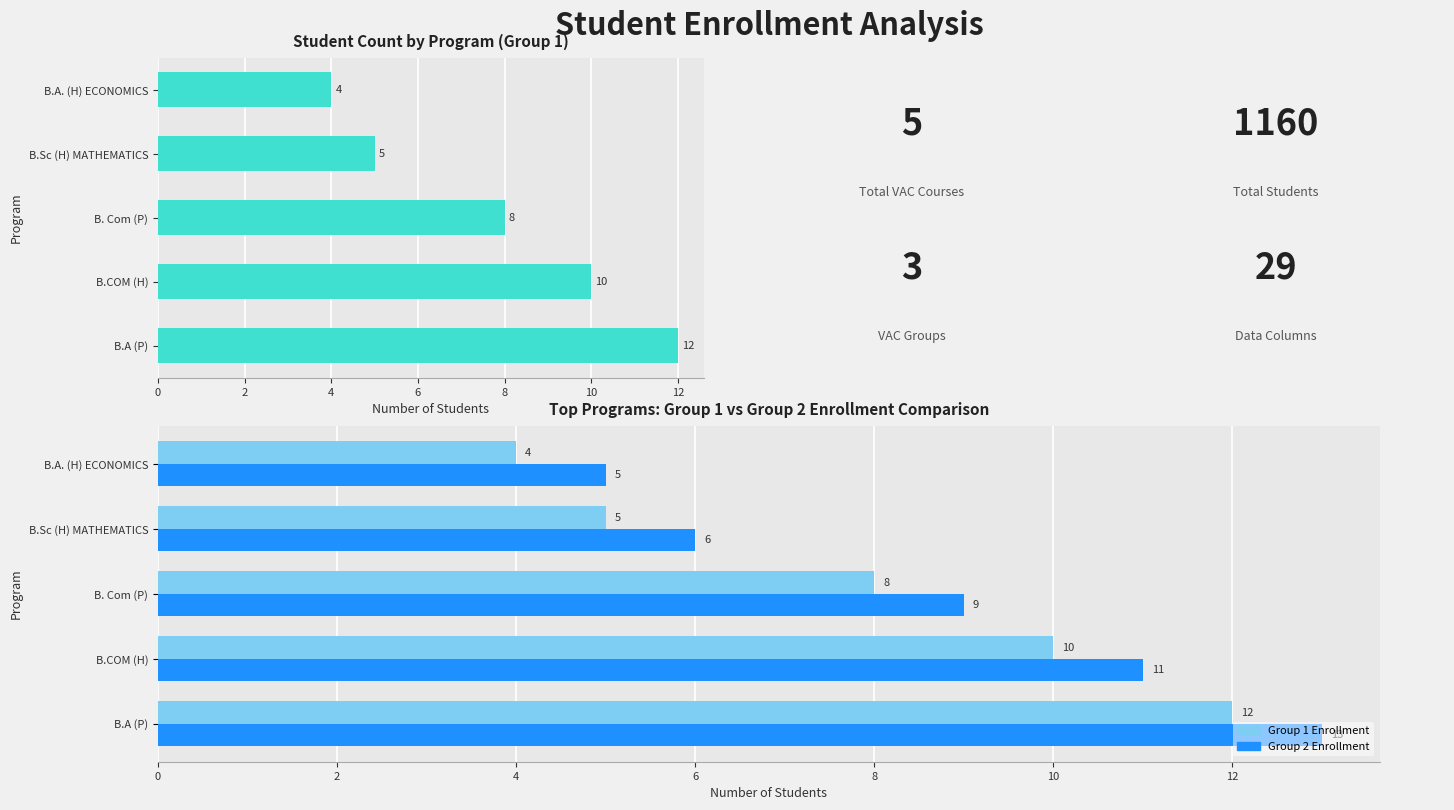

What is the value of the Group 1 Enrollment bar at the 4th from the left?

5